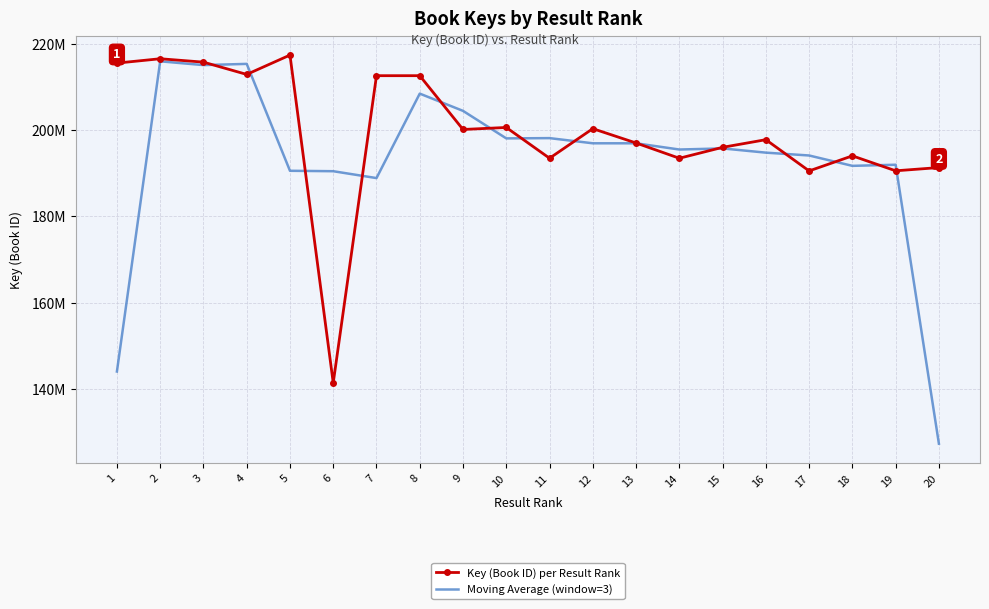

Where is Moving Average (window=3) nearest to the value 171633758?

7